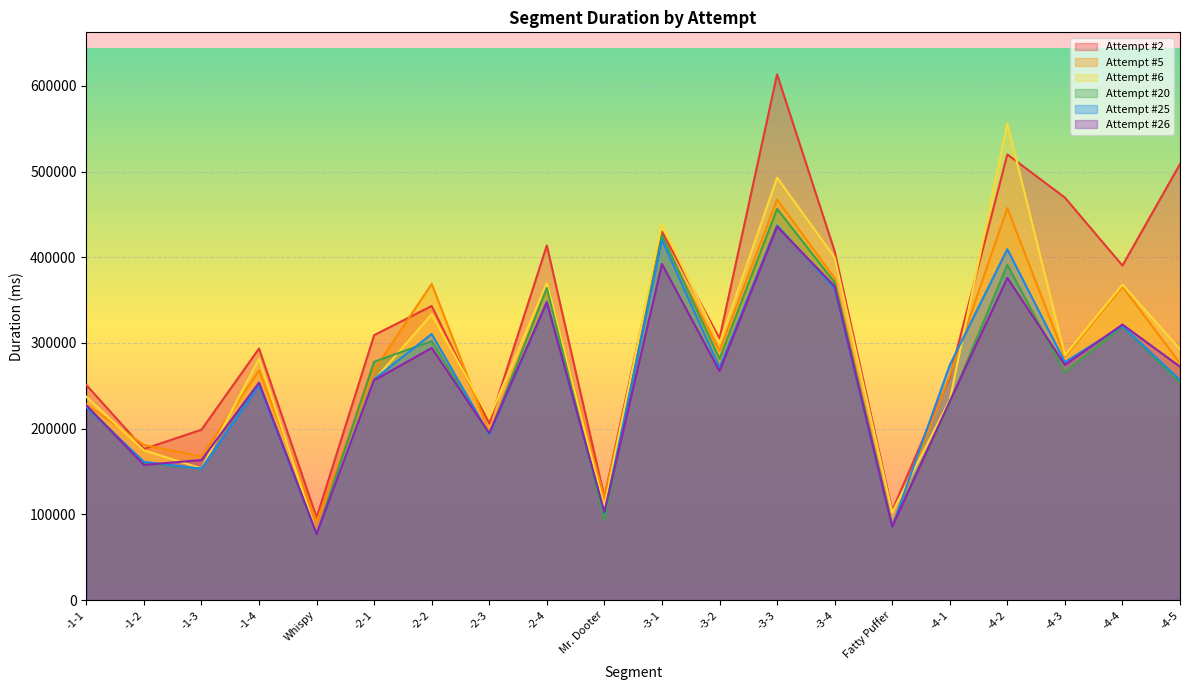

Rank the series by their maximum value, from highest to lowest.

Attempt #2, Attempt #6, Attempt #5, Attempt #20, Attempt #25, Attempt #26